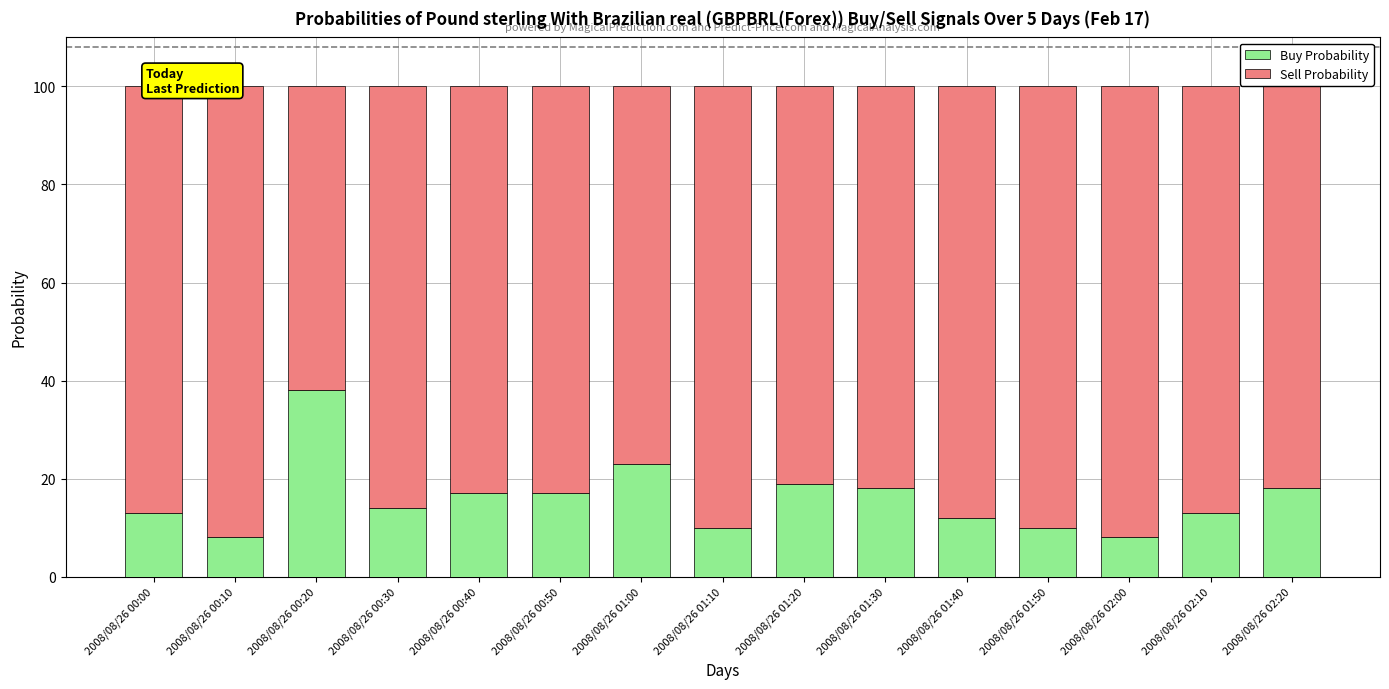

What is the highest value of the Buy Probability series?

38